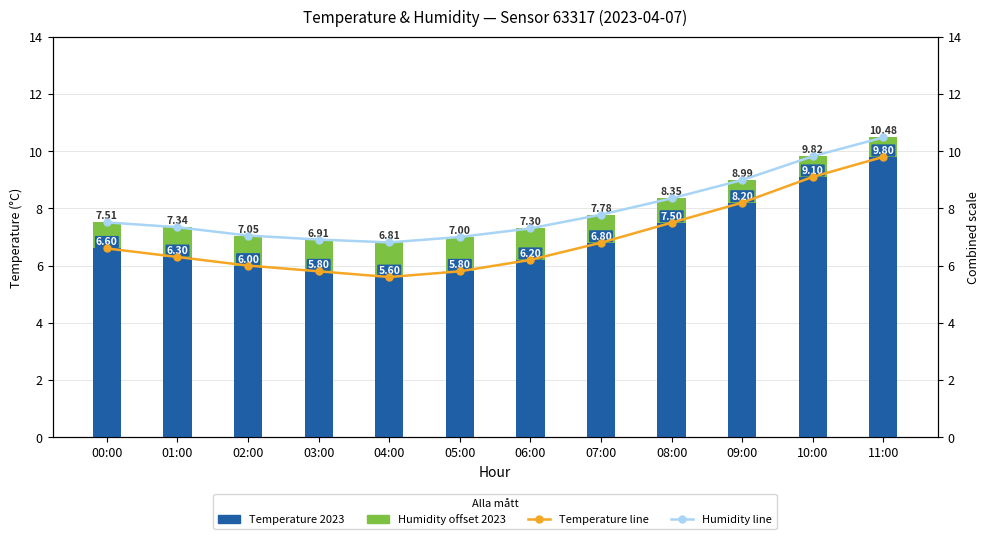

Where does the Humidity offset 2023 series first go above 1?

01:00